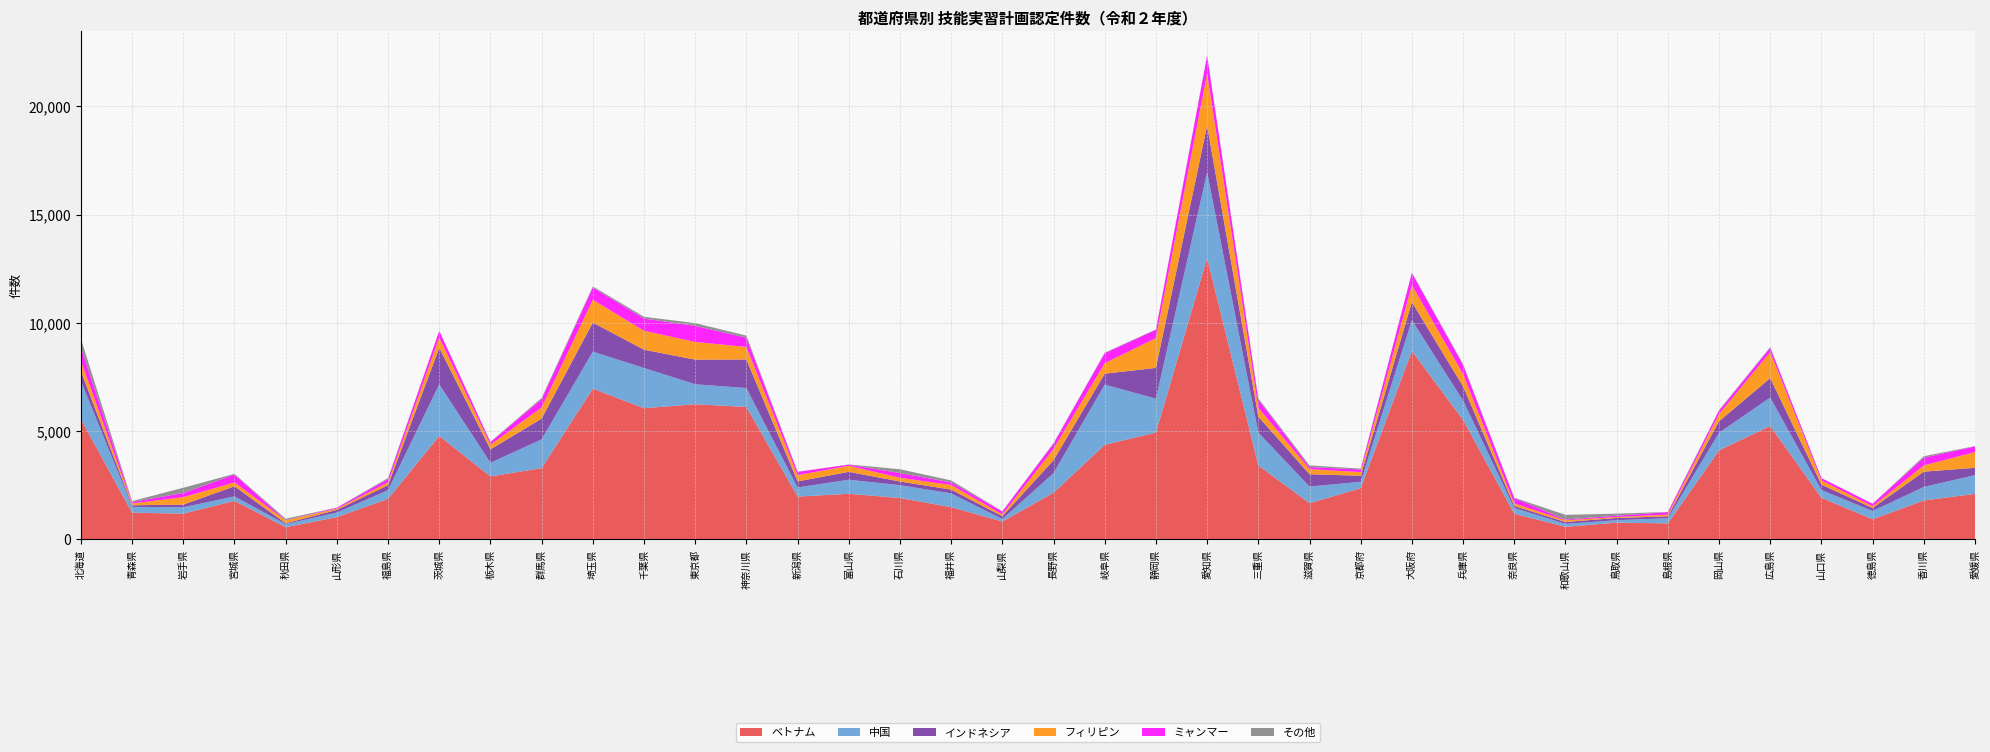

Reading right to left, extract all data points from this chart.

ベトナム: 愛媛県=2106	香川県=1802	徳島県=934	山口県=1923	広島県=5244	岡山県=4114	島根県=742	鳥取県=777	和歌山県=584	奈良県=1187	兵庫県=5525	大阪府=8705	京都府=2368	滋賀県=1674	三重県=3420	愛知県=13000	静岡県=4938	岐阜県=4371	長野県=2162	山梨県=828	福井県=1493	石川県=1915	富山県=2111	新潟県=1981	神奈川県=6120	東京都=6246	千葉県=6064	埼玉県=6965	群馬県=3294	栃木県=2913	茨城県=4782	福島県=1876	山形県=1032	秋田県=566	宮城県=1785	岩手県=1192	青森県=1237	北海道=5556
中国: 愛媛県=867	香川県=623	徳島県=380	山口県=361	広島県=1312	岡山県=817	島根県=240	鳥取県=113	和歌山県=138	奈良県=265	兵庫県=892	大阪府=1424	京都府=298	滋賀県=770	三重県=1521	愛知県=3958	静岡県=1565	岐阜県=2784	長野県=903	山梨県=117	福井県=635	石川県=593	富山県=648	新潟県=421	神奈川県=874	東京都=923	千葉県=1858	埼玉県=1709	群馬県=1331	栃木県=628	茨城県=2385	福島県=404	山形県=212	秋田県=142	宮城県=204	岩手県=295	青森県=268	北海道=1767
インドネシア: 愛媛県=338	香川県=707	徳島県=139	山口県=249	広島県=897	岡山県=529	島根県=88	鳥取県=103	和歌山県=84	奈良県=95	兵庫県=651	大阪府=834	京都府=277	滋賀県=570	三重県=732	愛知県=2162	静岡県=1423	岐阜県=503	長野県=599	山梨県=128	福井県=176	石川県=169	富山県=365	新潟県=279	神奈川県=1321	東京都=1137	千葉県=844	埼玉県=1343	群馬県=958	栃木県=620	茨城県=1684	福島県=231	山形県=122	秋田県=39	宮城県=468	岩手県=122	青森県=74	北海道=441
フィリピン: 愛媛県=725	香川県=289	徳島県=80	山口県=193	広島県=1207	岡山県=331	島根県=81	鳥取県=43	和歌山県=79	奈良県=120	兵庫県=573	大阪府=783	京都府=169	滋賀県=233	三重県=411	愛知県=2400	静岡県=1376	岐阜県=485	長野県=523	山梨県=83	福井県=212	石川県=173	富山県=278	新潟県=288	神奈川県=578	東京都=818	千葉県=874	埼玉県=1055	群馬県=515	栃木県=216	茨城県=476	福島県=128	山形県=56	秋田県=135	宮城県=178	岩手県=344	青森県=87	北海道=489
ミャンマー: 愛媛県=263	香川県=357	徳島県=116	山口県=109	広島県=199	岡山県=158	島根県=110	鳥取県=65	和歌山県=34	奈良県=247	兵庫県=420	大阪府=570	京都府=122	滋賀県=99	三重県=381	愛知県=823	静岡県=385	岐阜県=462	長野県=244	山梨県=138	福井県=122	石川県=217	富山県=53	新潟県=154	神奈川県=426	東京都=742	千葉県=566	埼玉県=569	群馬県=382	栃木県=121	茨城県=312	福島県=155	山形県=44	秋田県=6	宮城県=366	岩手県=196	青森県=63	北海道=618
その他: 愛媛県=13	香川県=69	徳島県=2	山口県=0	広島県=30	岡山県=30	島根県=11	鳥取県=92	和歌山県=219	奈良県=16	兵庫県=41	大阪府=6	京都府=40	滋賀県=75	三重県=54	愛知県=28	静岡県=15	岐阜県=25	長野県=24	山梨県=11	福井県=89	石川県=177	富山県=11	新潟県=5	神奈川県=96	東京都=128	千葉県=81	埼玉県=47	群馬県=58	栃木県=17	茨城県=0	福島県=44	山形県=7	秋田県=69	宮城県=31	岩手県=239	青森県=43	北海道=400